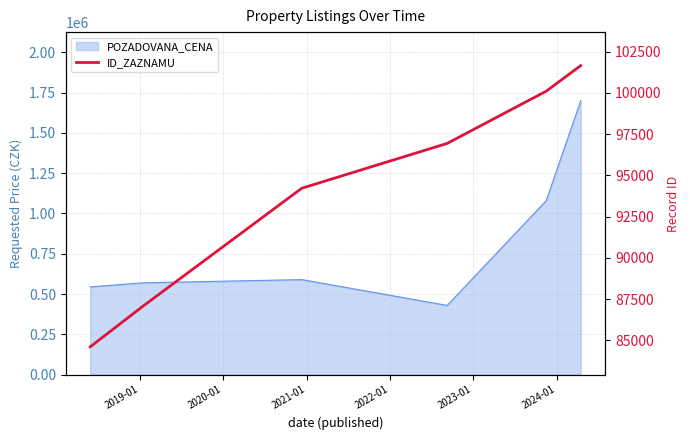

What is the value of the 4th point from the left?

96941